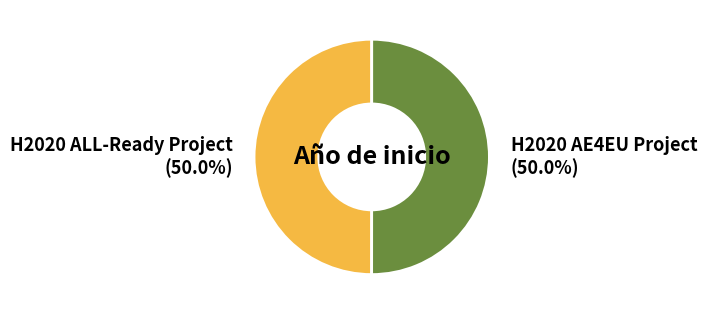

What percentage is NOT represented by H2020 AE4EU Project?

50.0%